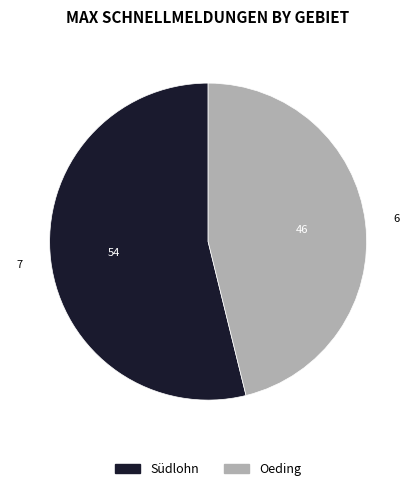

Count the number of slices in the pie.

2